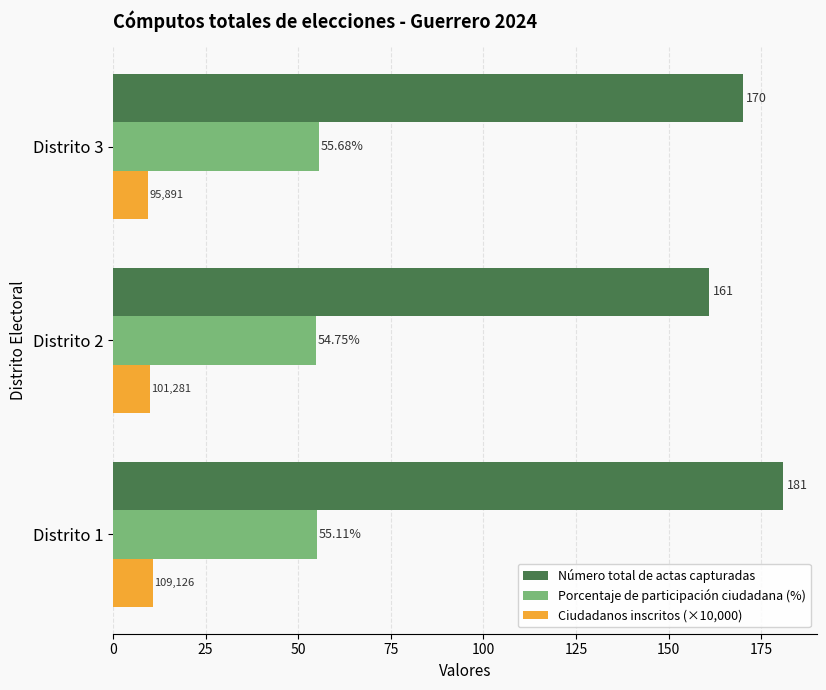

Between Distrito 2 and Distrito 3, which series saw the biggest shift?

Número total de actas capturadas